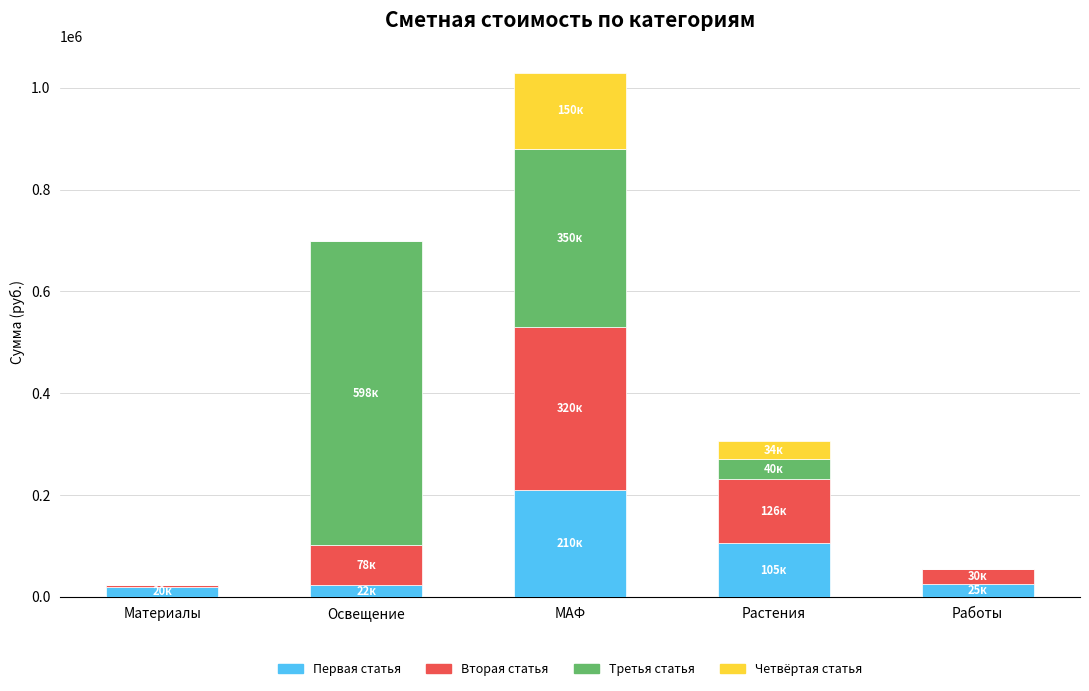

At which category is the sum across all series the highest?

МАФ